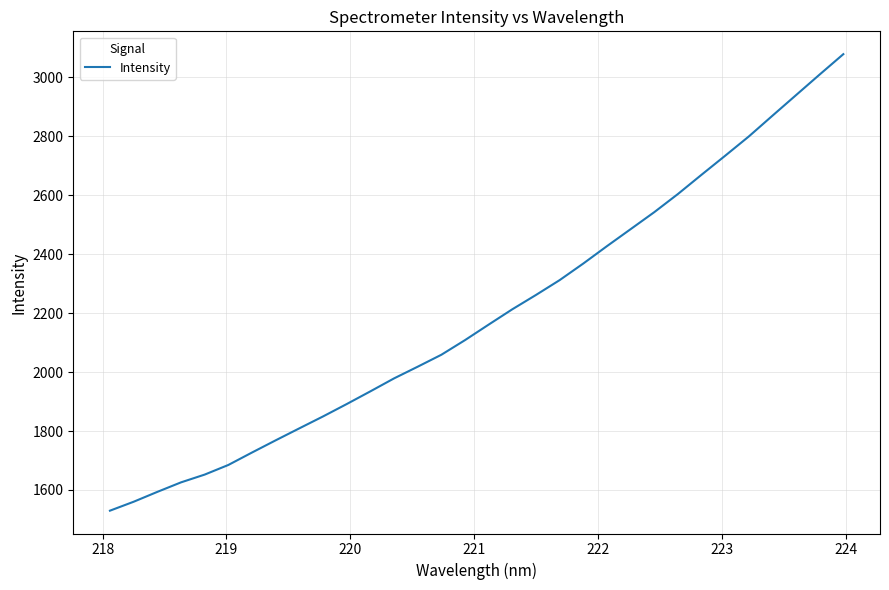

What is the greatest value displayed?

3078.7